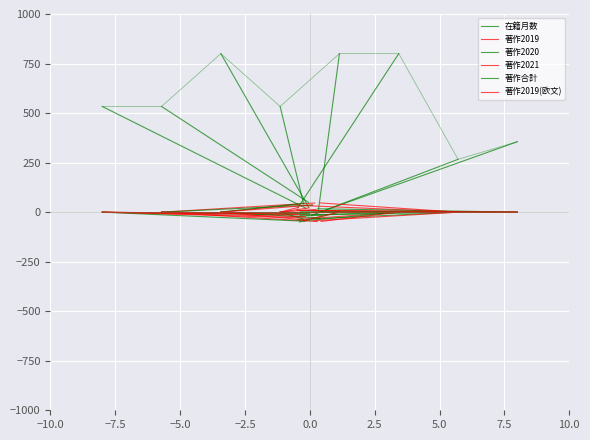

Reading left to right, what are all the values shown in this chart?

在籍月数: 19.8	533.3
著作2019: -31.6	0.0
著作2020: -15.6	0.0
著作2021: -11.1	0.0
著作合計: -46.0	0.0
著作2019(欧文): -22.5	0.0